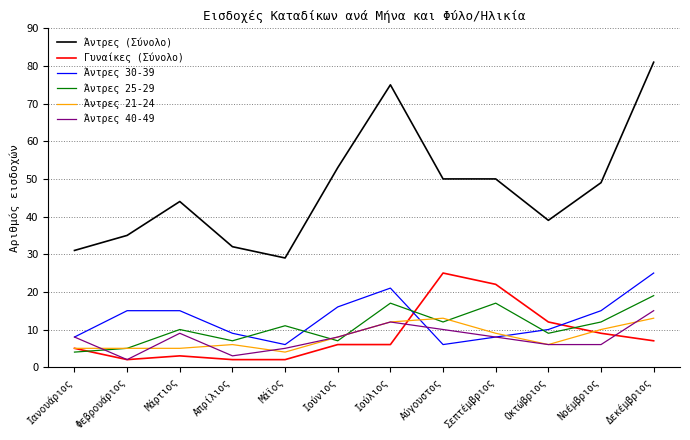

Which series has the largest range (max minus min)?

Άντρες (Σύνολο)